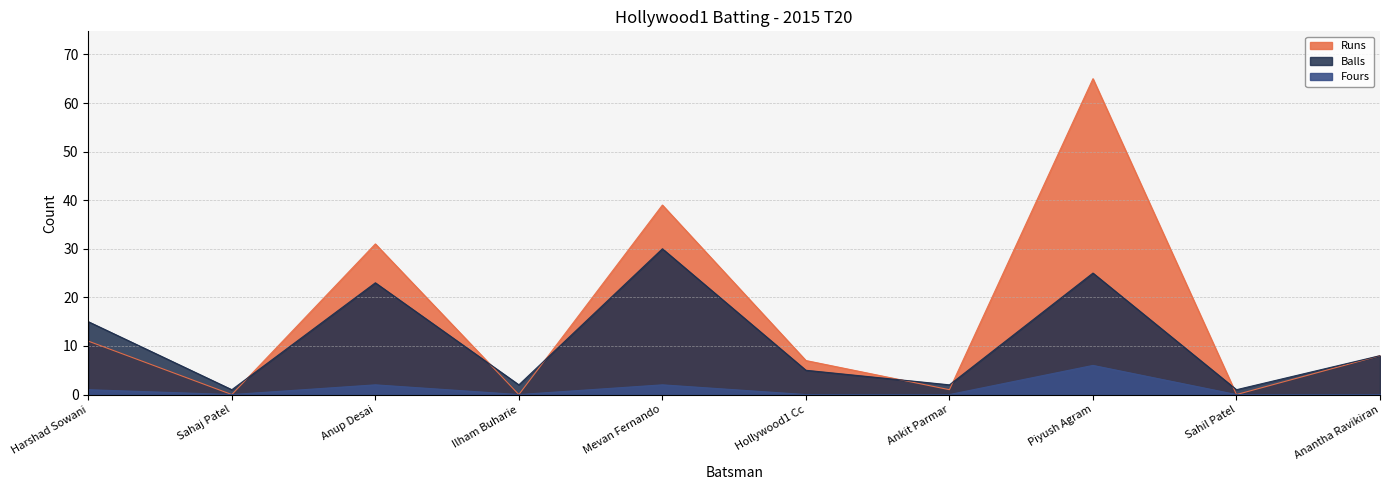

True or false: Balls and Runs intersect in this chart.

True